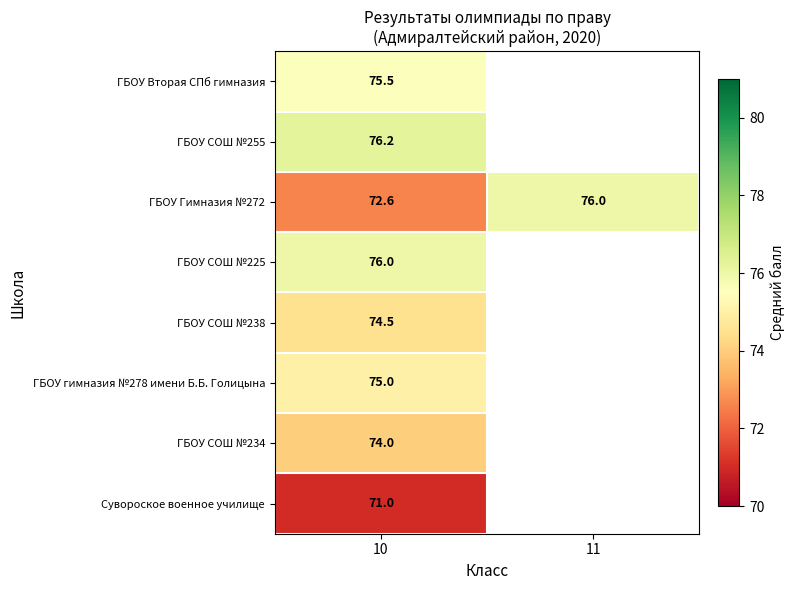

Which series changed the most between 10 and 11?

ГБОУ Гимназия №272